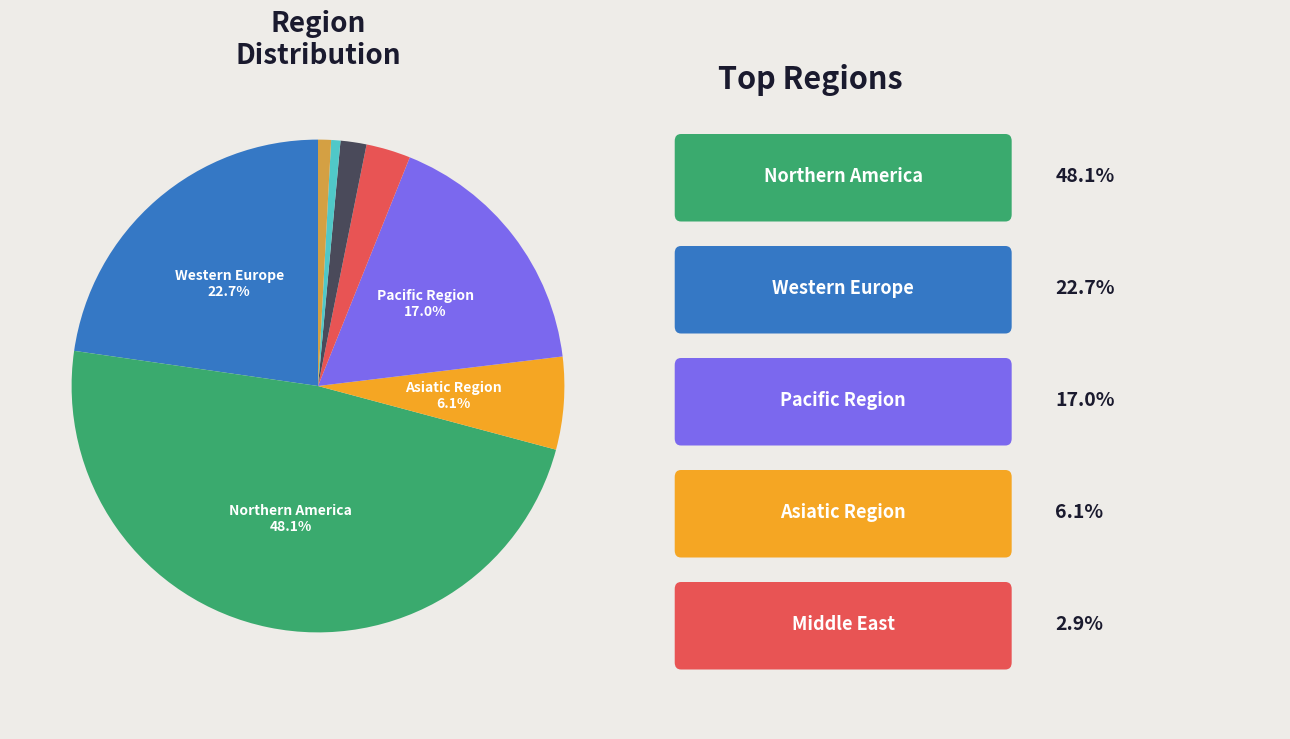

Is there a majority slice in this chart?

No